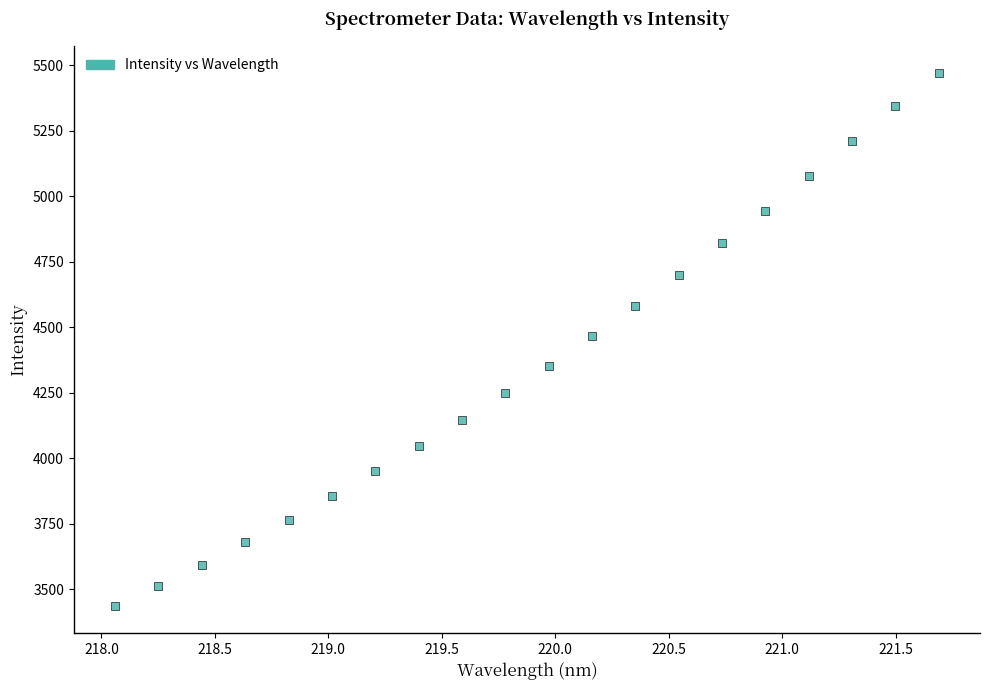

What is the range of Y values (max minus min)?

2035.6